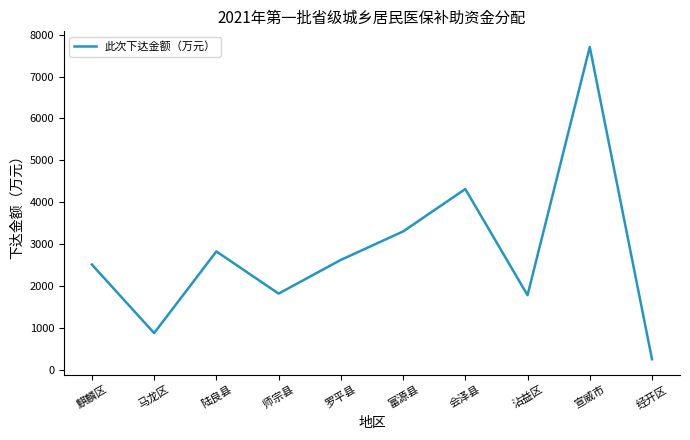

What is the smallest value displayed?

249